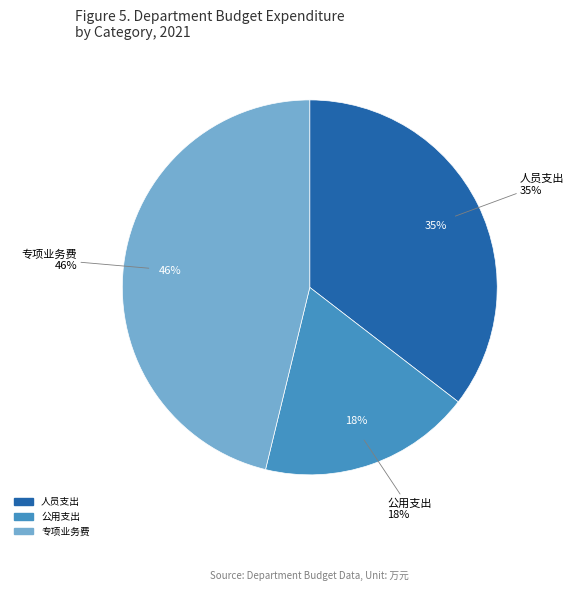

What is the change in value from 人员支出 to 专项业务费?

+121.0